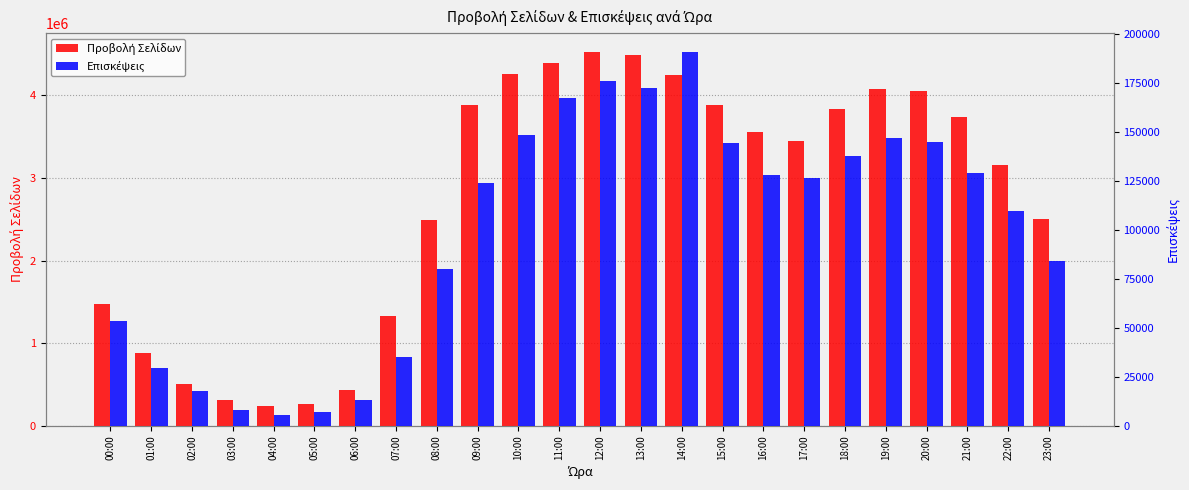

At how many categories does at least one series exceed 1551013?

16